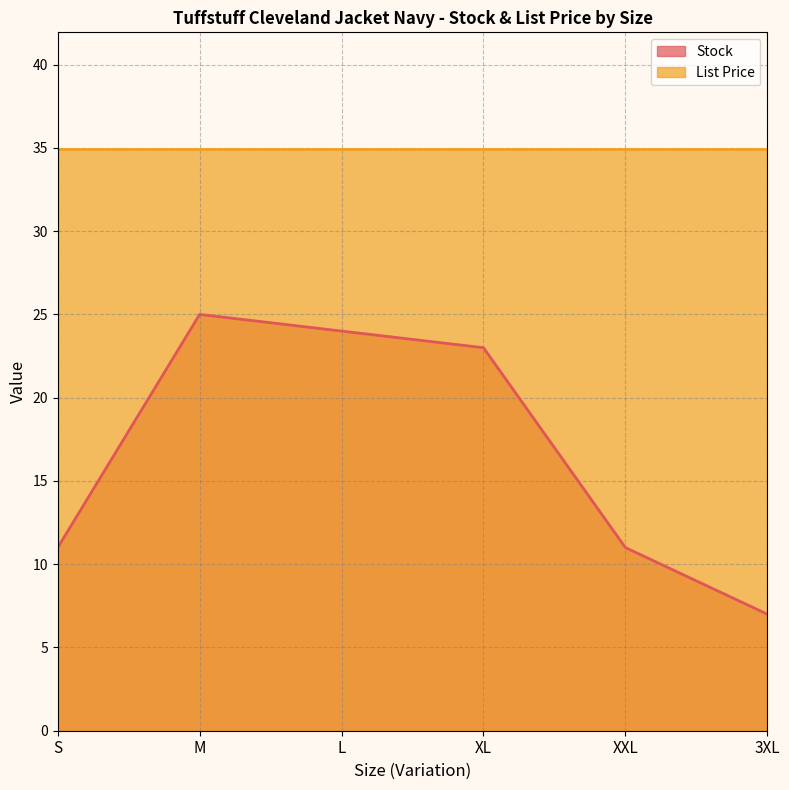

What is the average value?

17